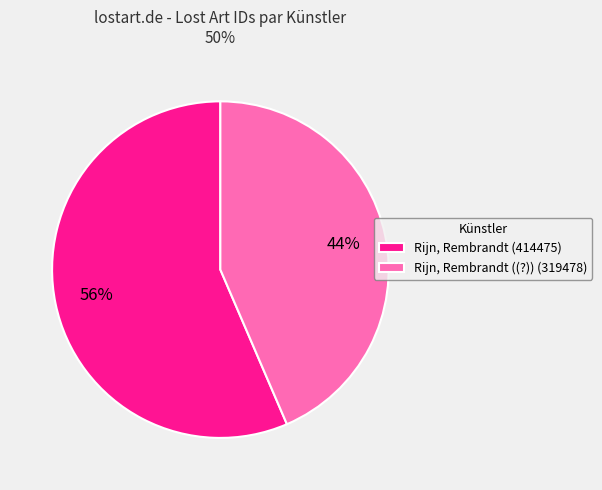

To the nearest percent, what is the combined percentage of Rijn, Rembrandt (414475) and Rijn, Rembrandt ((?)) (319478)?

100%